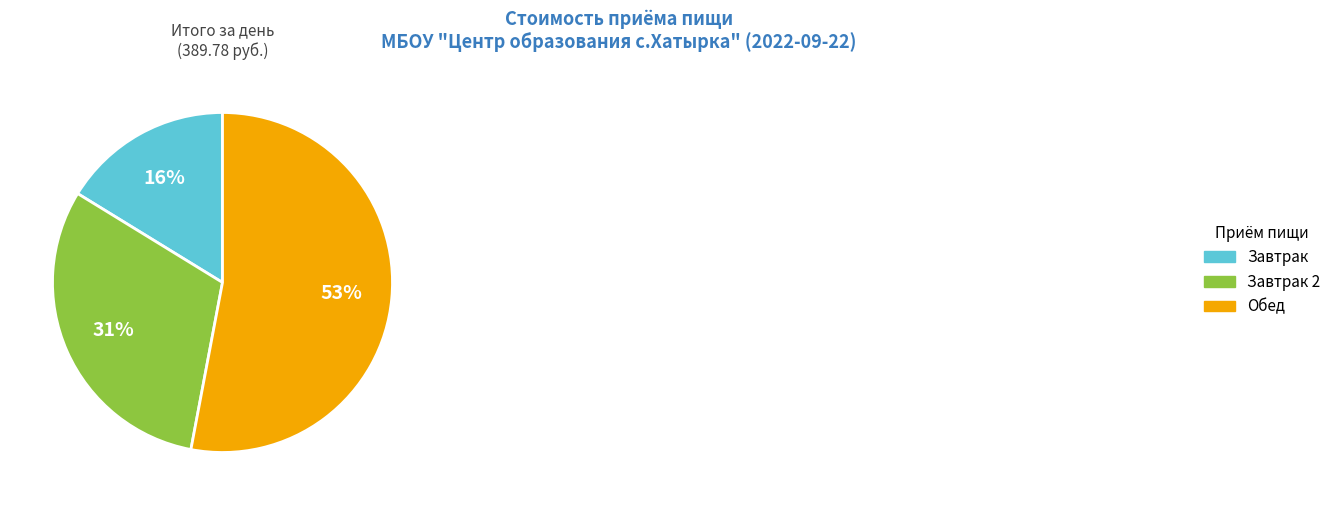

What is the smallest slice in the pie chart?

Завтрак